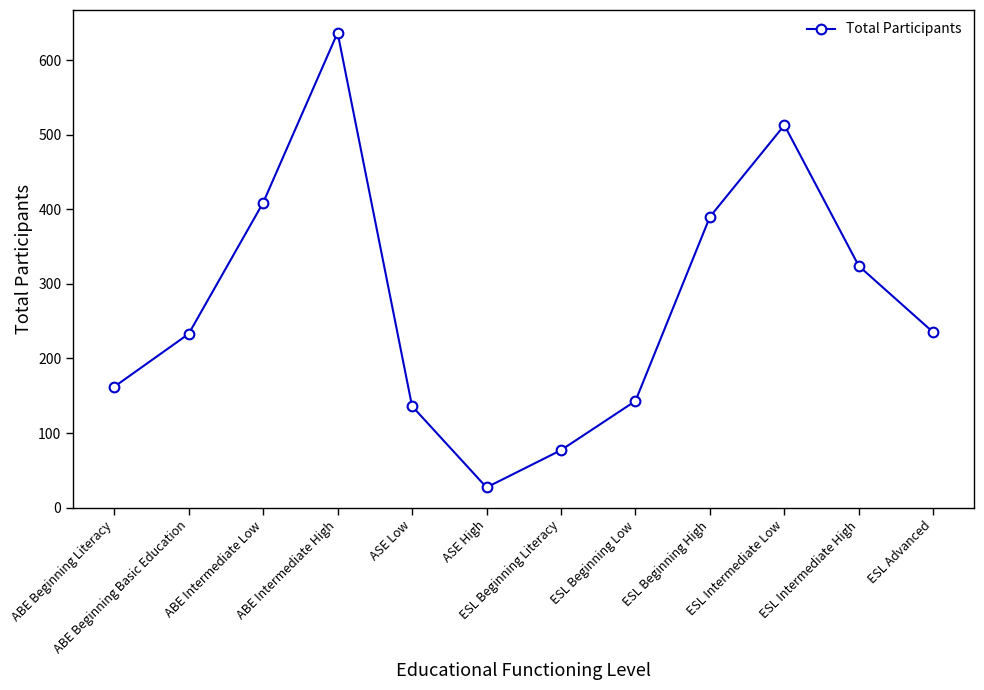

How many lines are shown in the chart?

1